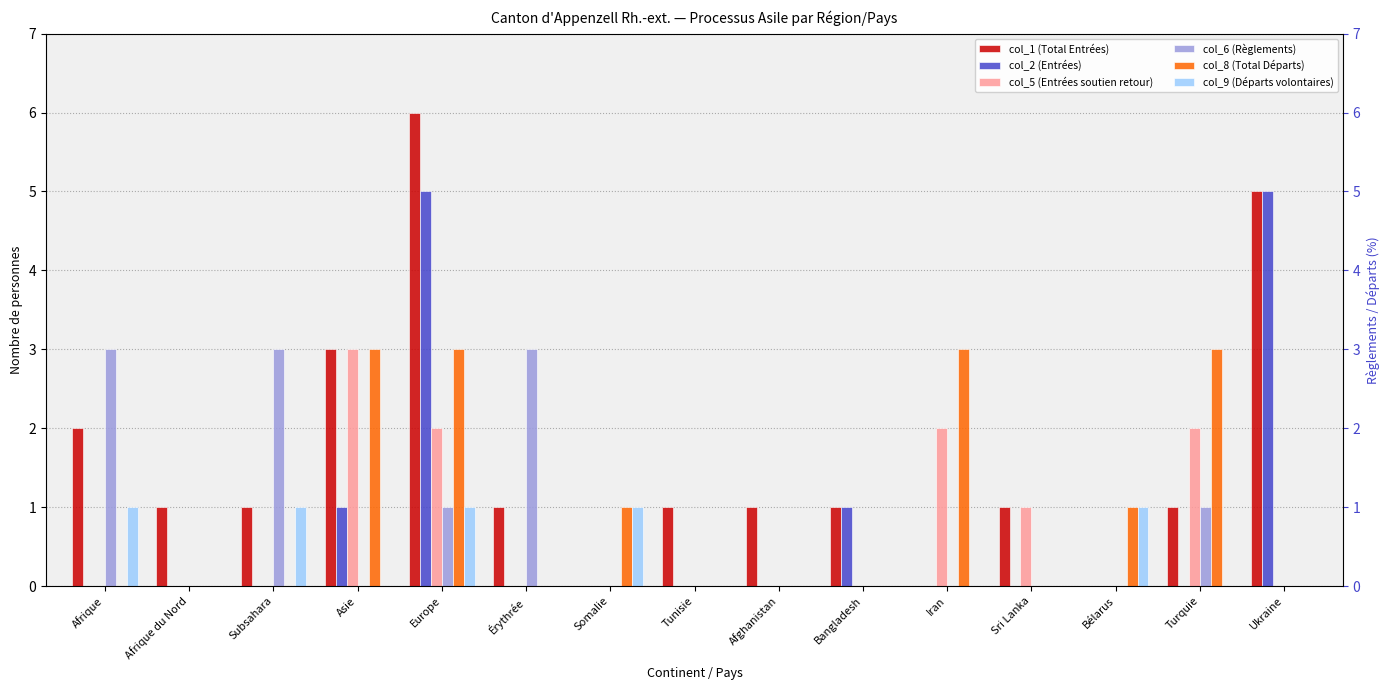

Between Afrique du Nord and Bangladesh, which is larger?

Afrique du Nord